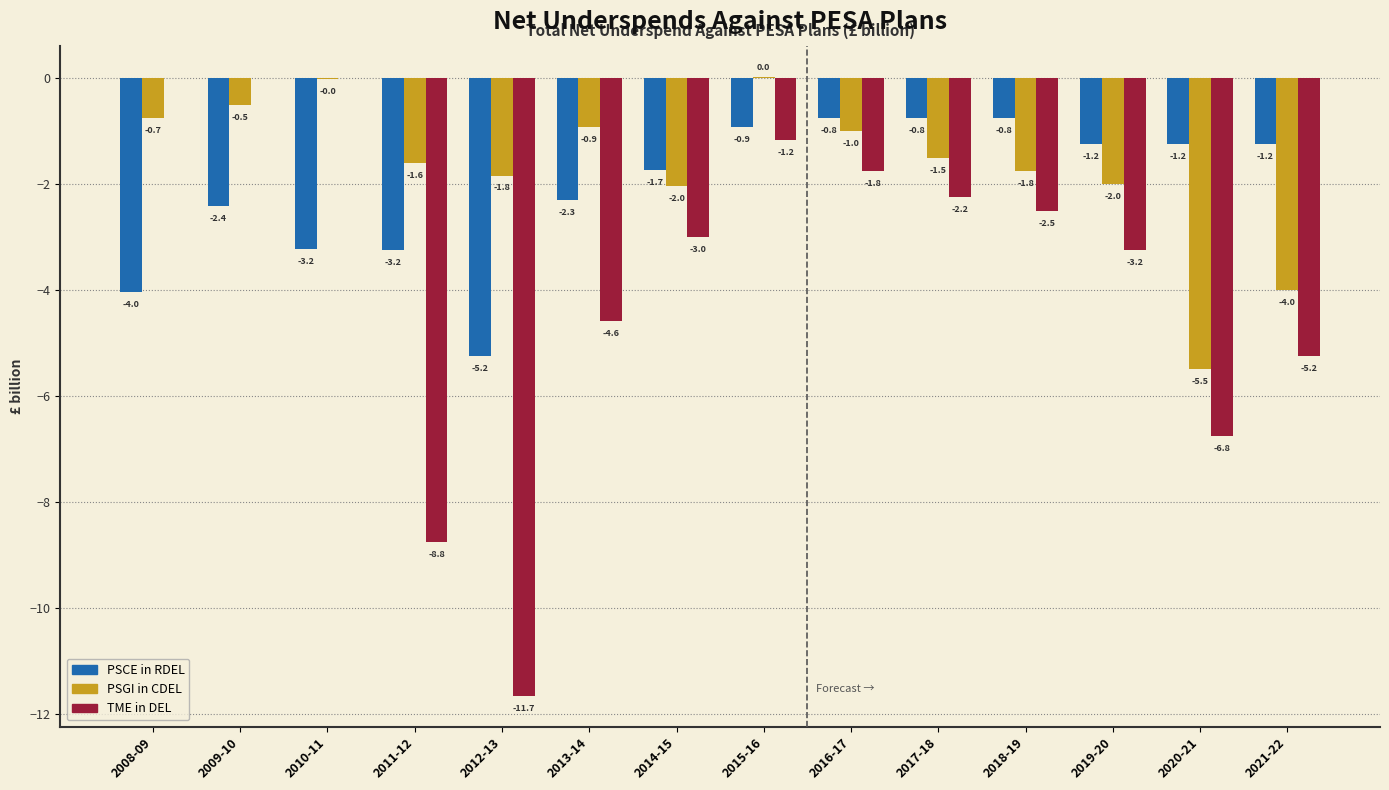

Read the TME in DEL value at 2015-16.

-1.2